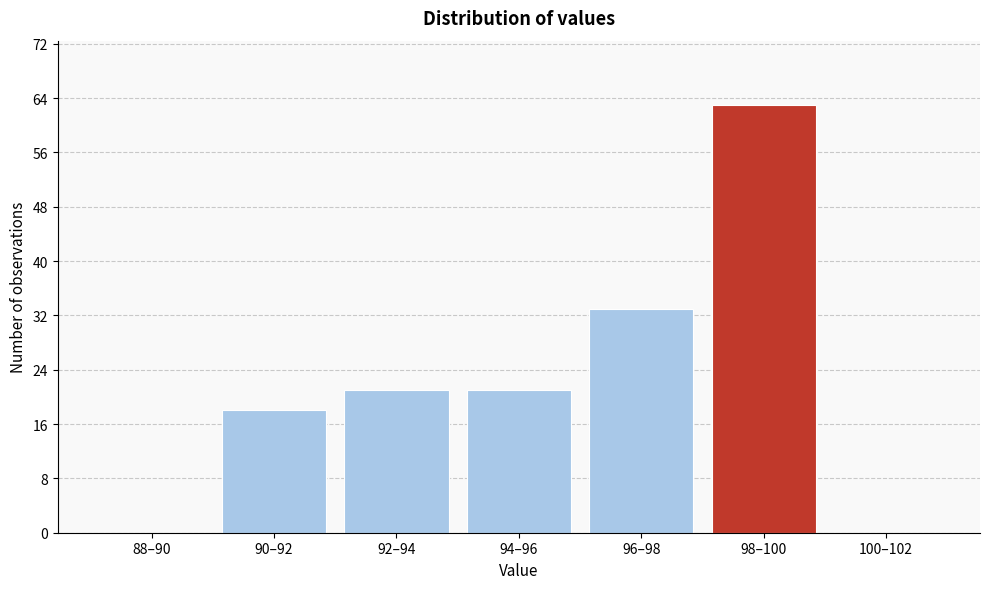

Reading left to right, list all the values displayed in this chart.

88–90=0	90–92=18	92–94=21	94–96=21	96–98=33	98–100=63	100–102=0